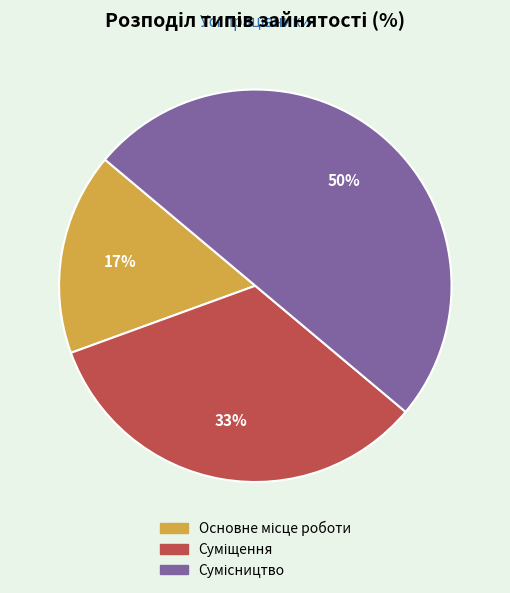

To the nearest percent, what is the average slice percentage?

33%